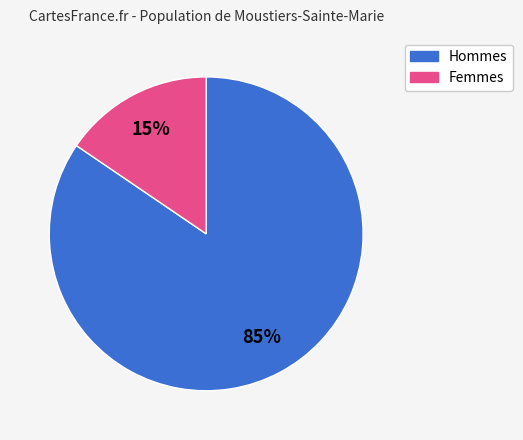

To the nearest percent, what is the average slice percentage?

50%